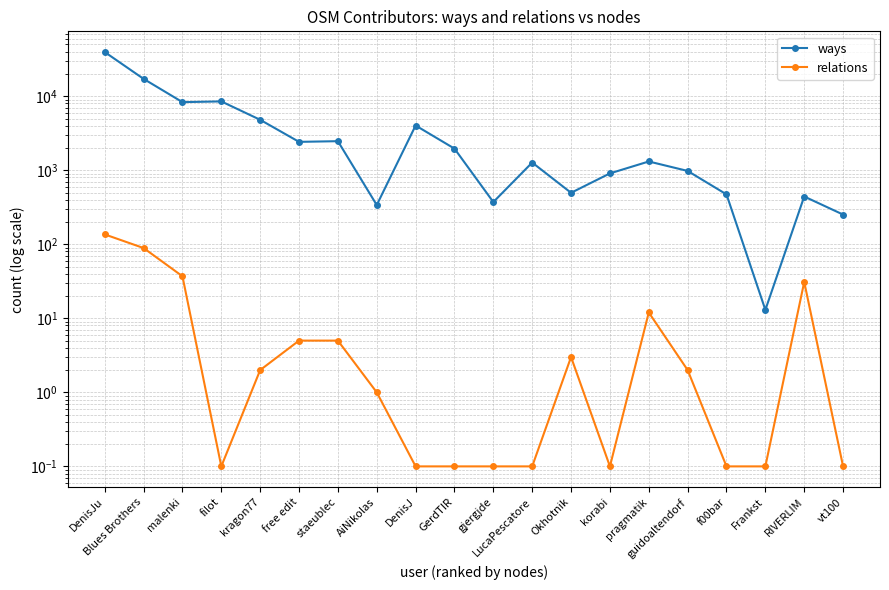

What is the sum of all relations values?

323.9